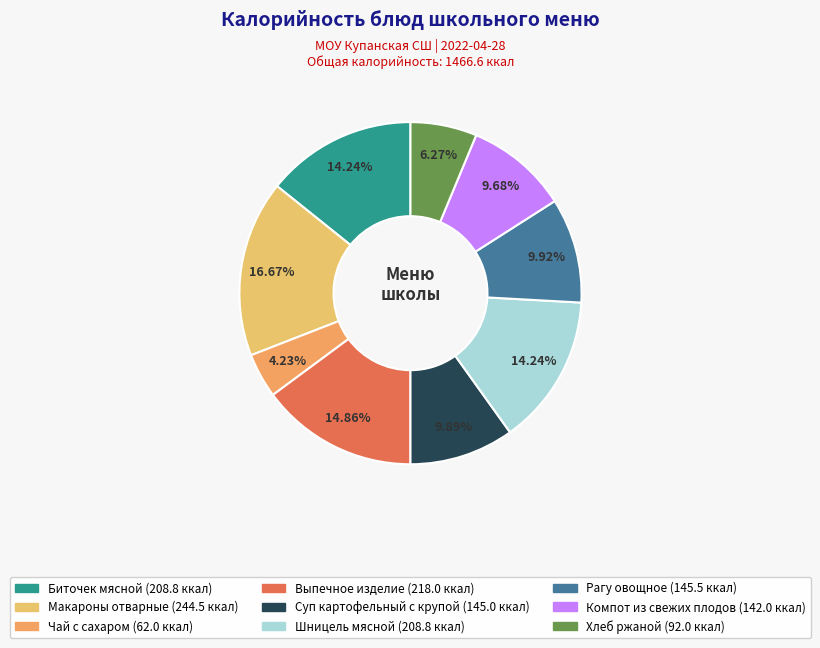

To the nearest percent, what is the combined percentage of Рагу овощное and Чай с сахаром?

14%